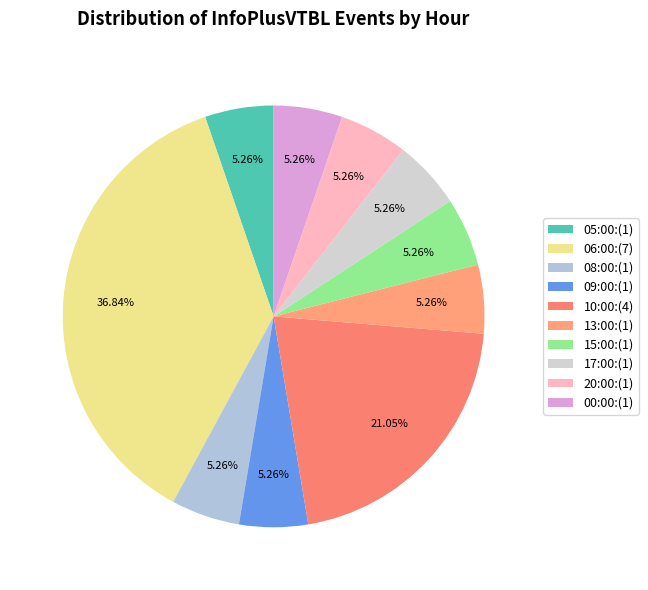

What percentage do 05:00 and 06:00 together represent?

42.1%